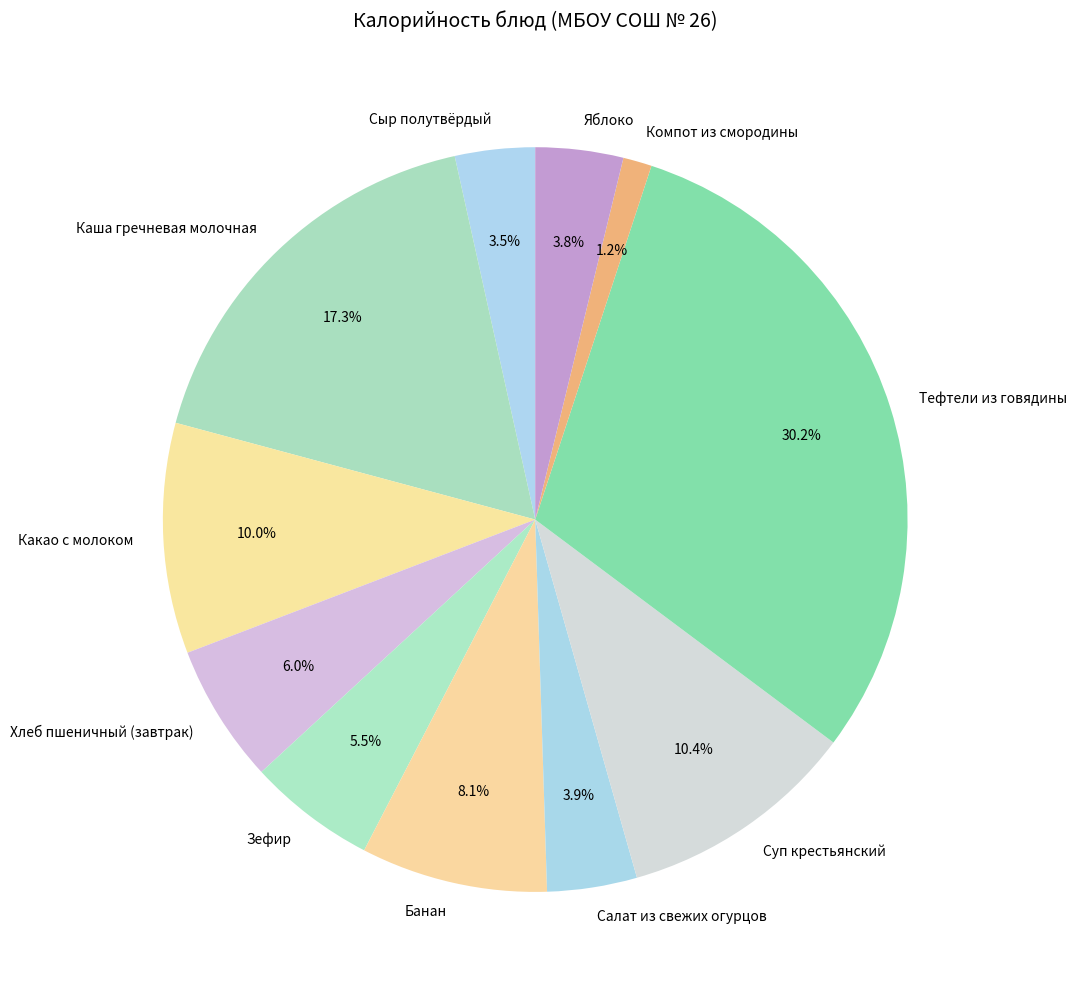

Approximately how many times larger is the value at Сыр полутвёрдый compared to Тефтели из говядины?

0.1